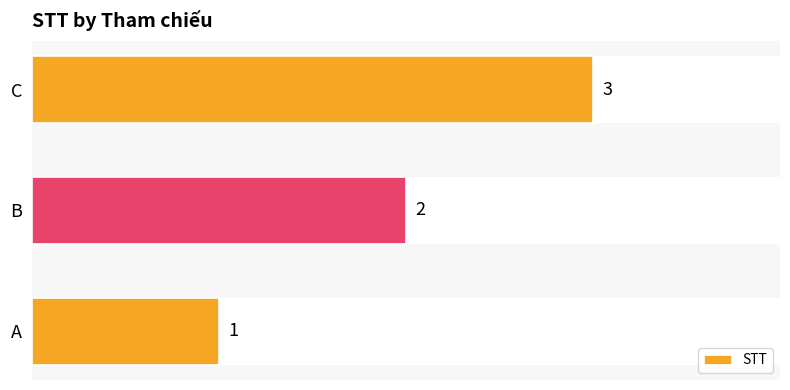

Where is the data nearest to the value 2?

B